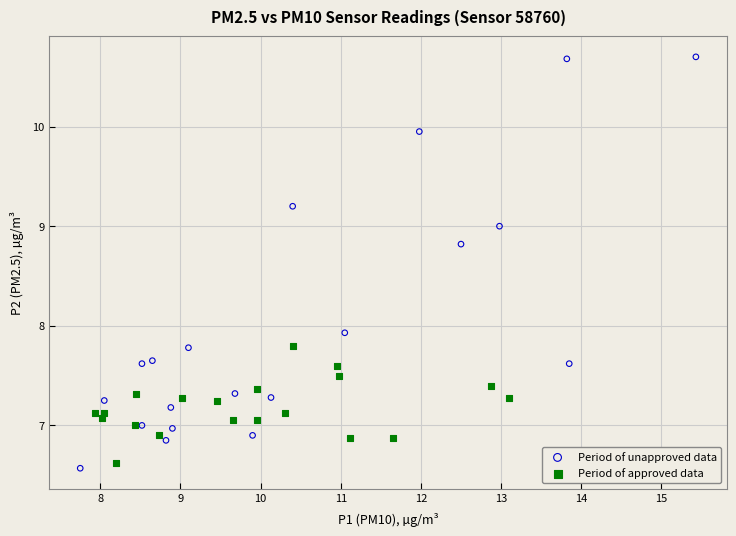

What are all the series names shown in the legend?

Period of unapproved data, Period of approved data